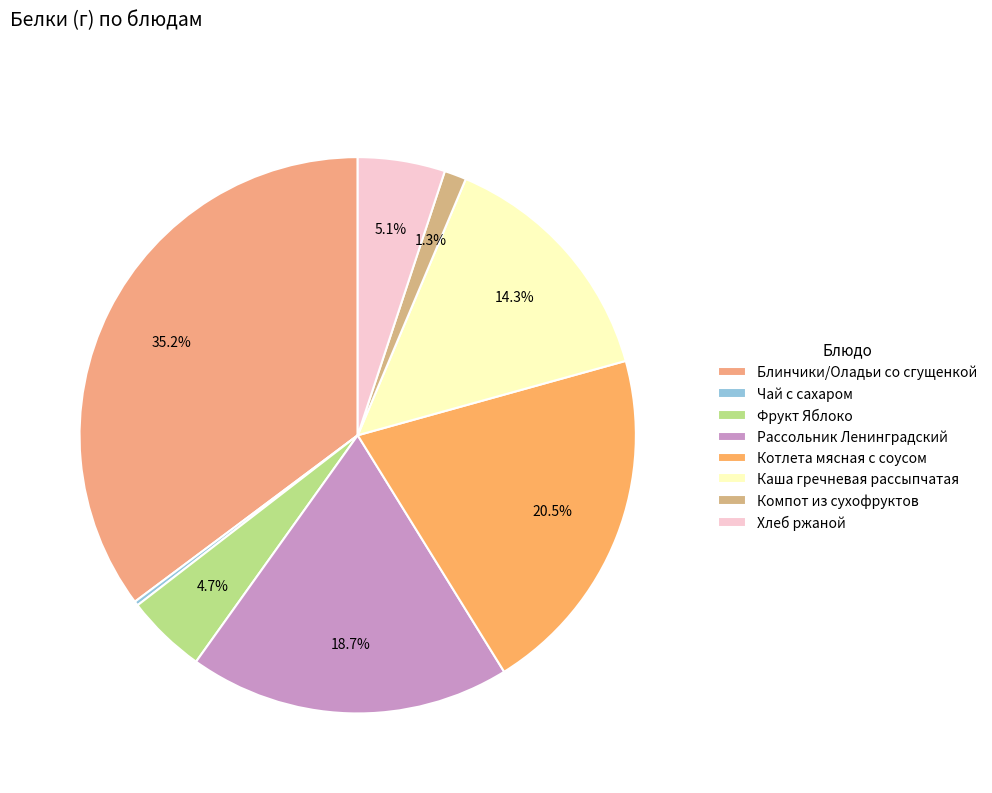

How many segments does this pie chart have?

8